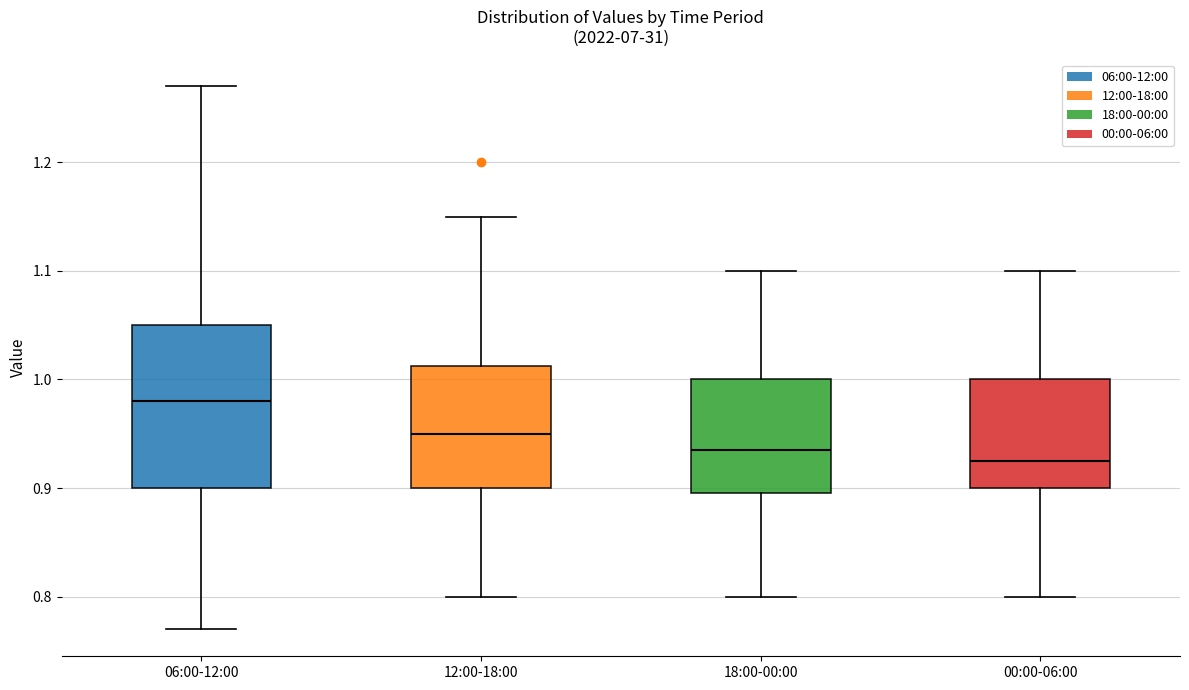

Reading left to right, transcribe this box plot: for each box, give where its median line is, the range the box spans, and where its two whiskers end, as read against the y-axis. The values are not printed on the chart, so give them approximately, as read against the axis.

06:00-12:00: median 0.98, box 0.90 to 1.05, whiskers 0.77 to 1.27
12:00-18:00: median 0.95, box 0.90 to 1.01, whiskers 0.80 to 1.15
18:00-00:00: median 0.94, box 0.90 to 1.00, whiskers 0.80 to 1.10
00:00-06:00: median 0.93, box 0.90 to 1.00, whiskers 0.80 to 1.10